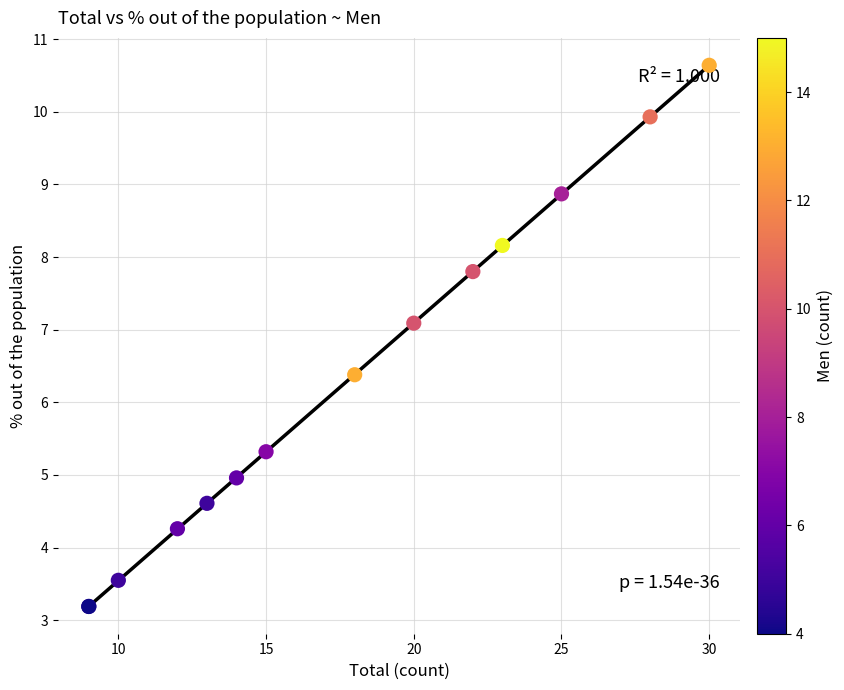

What Y value in the scatter plot is closest to 6?

6.4